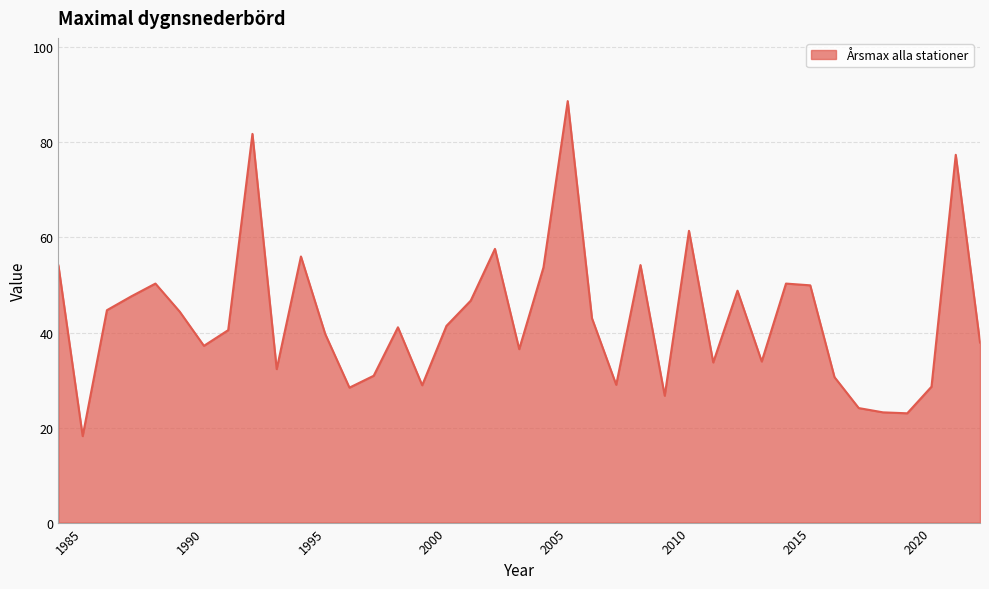

What is the greatest value displayed?

88.7